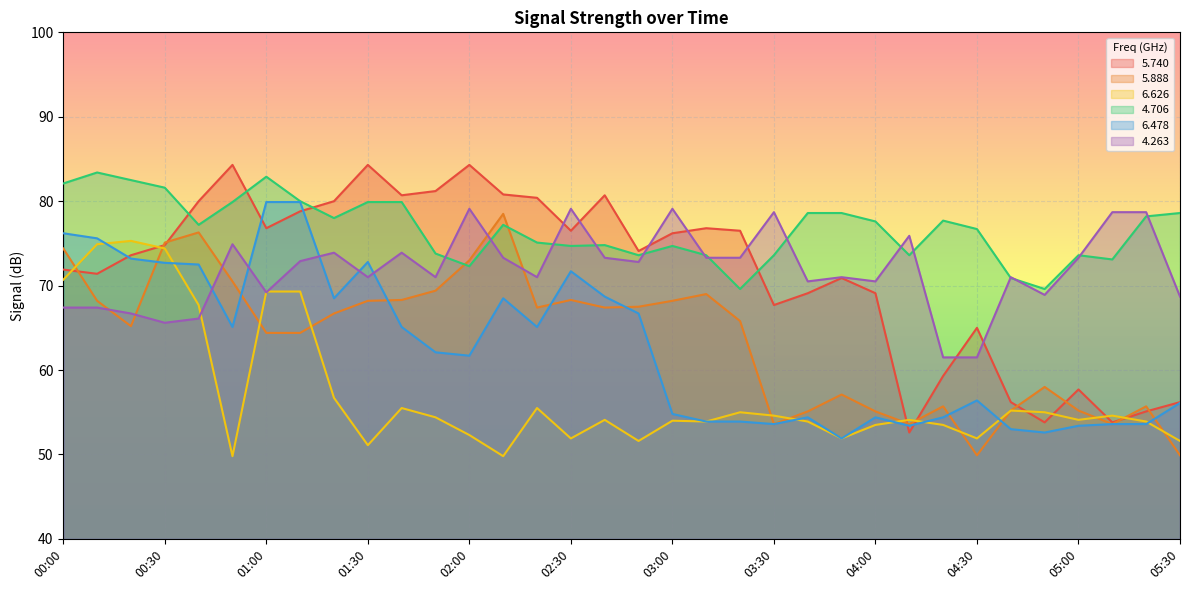

Does the chart display data point markers on the line(s)?

No